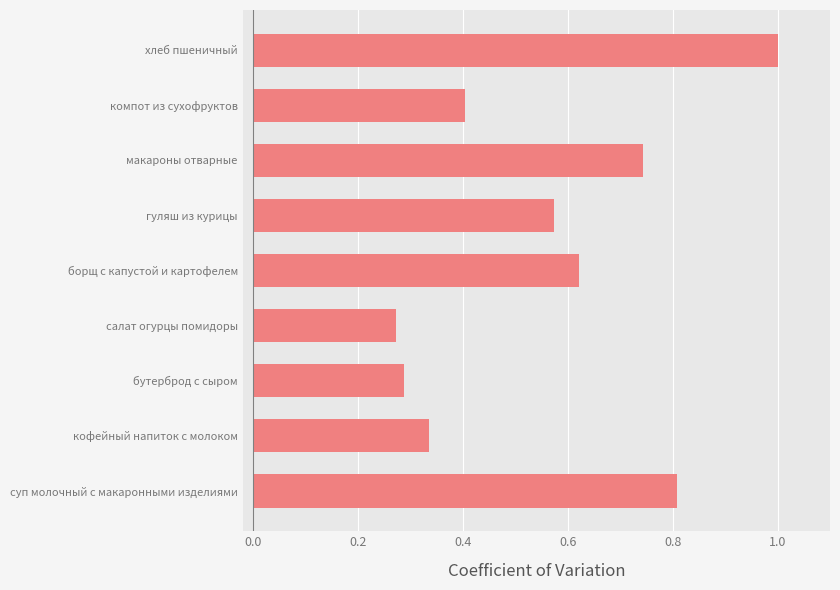

What is the change in value from салат огурцы помидоры to борщ с капустой и картофелем?

+0.3